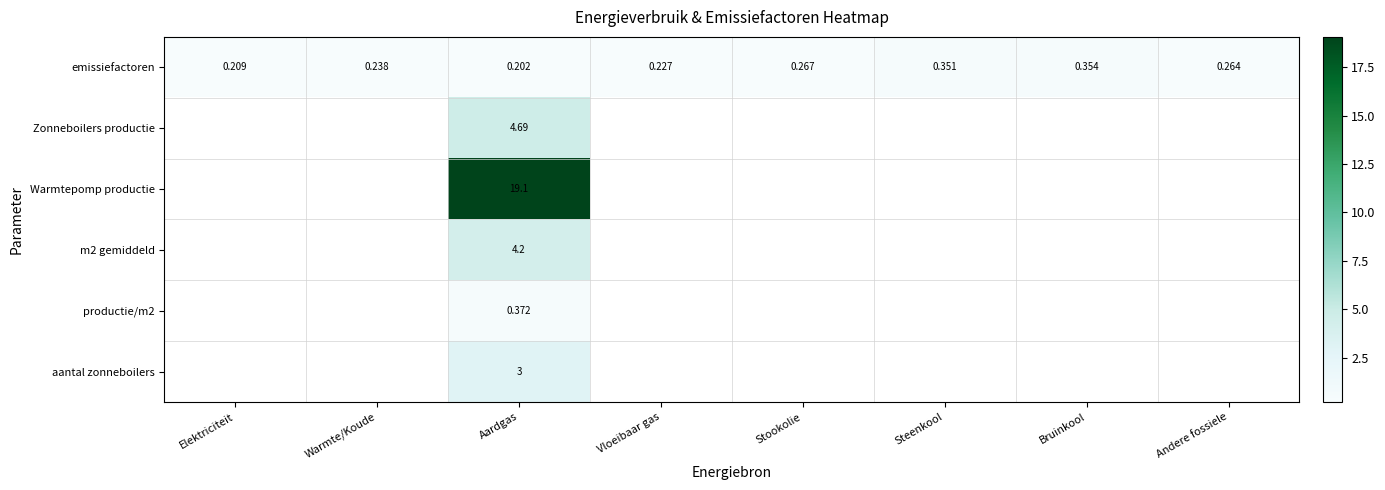

At which category is the sum across all series the highest?

Aardgas